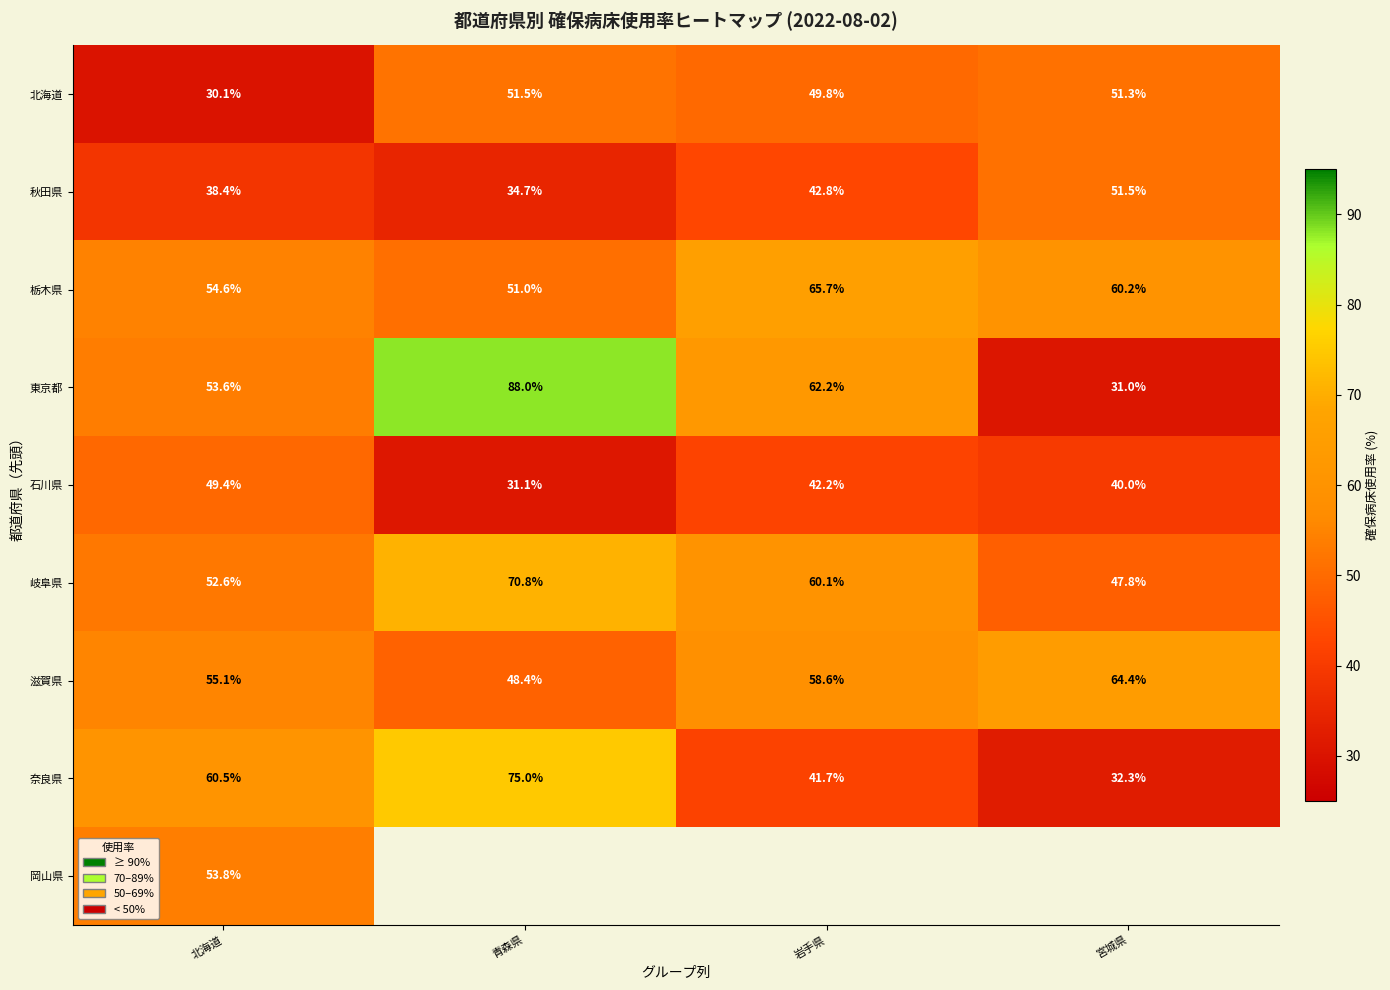

What is the maximum value for 栃木県?

65.7